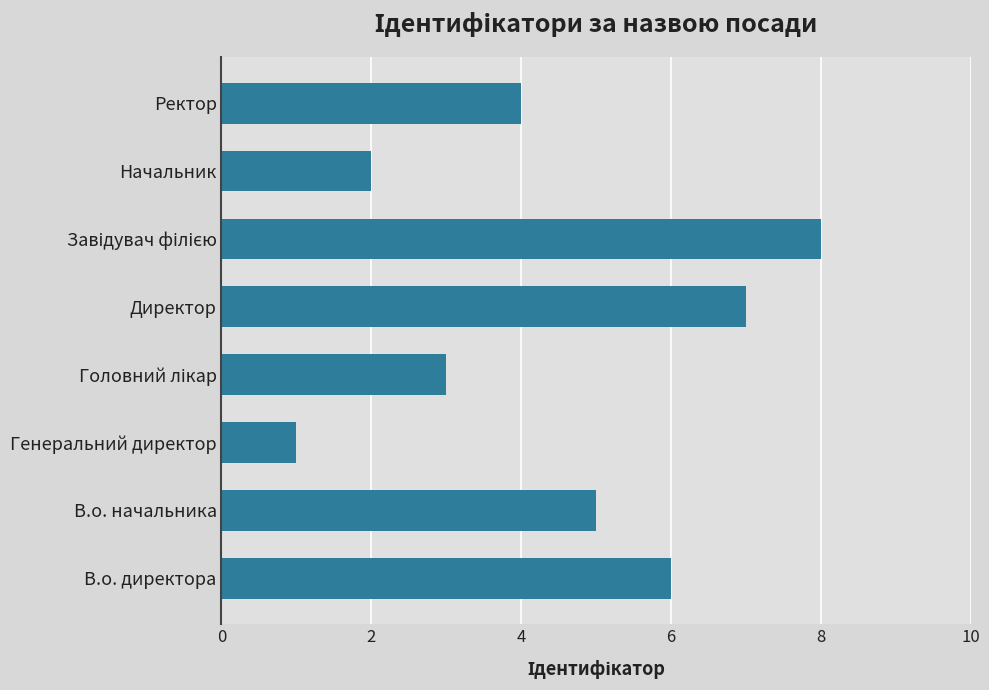

How many values are between 3 and 7?

5